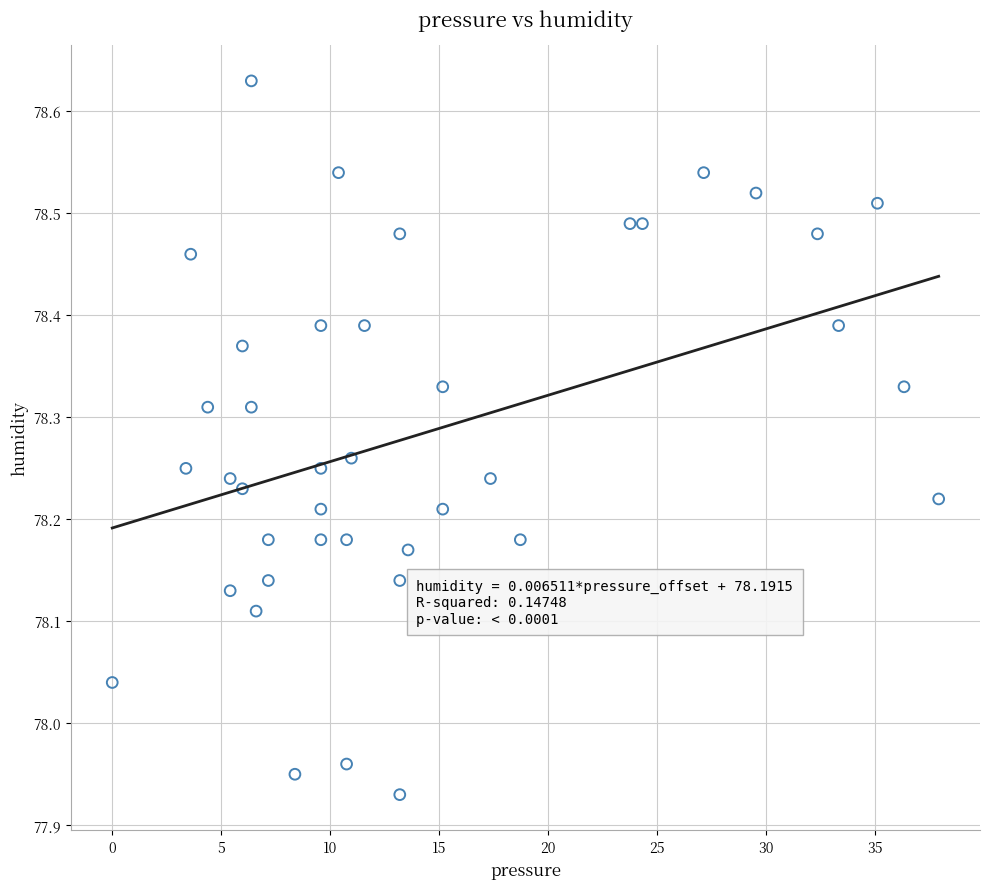

What is the range of X values (max minus min)?

37.9